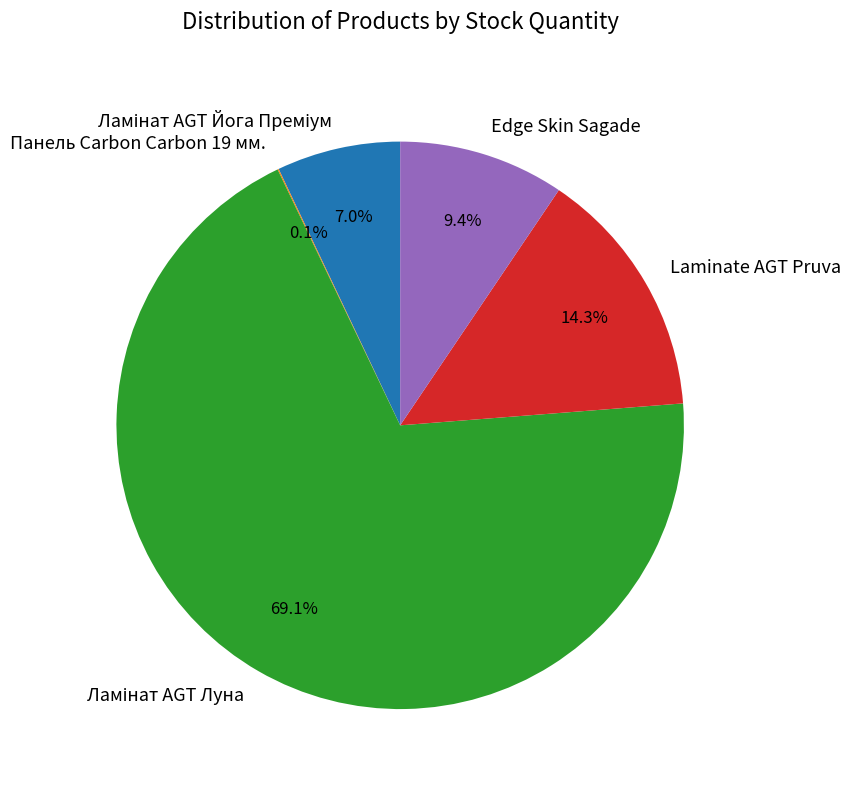

Between Laminate AGT Pruva and Edge Skin Sagade, which is larger?

Laminate AGT Pruva